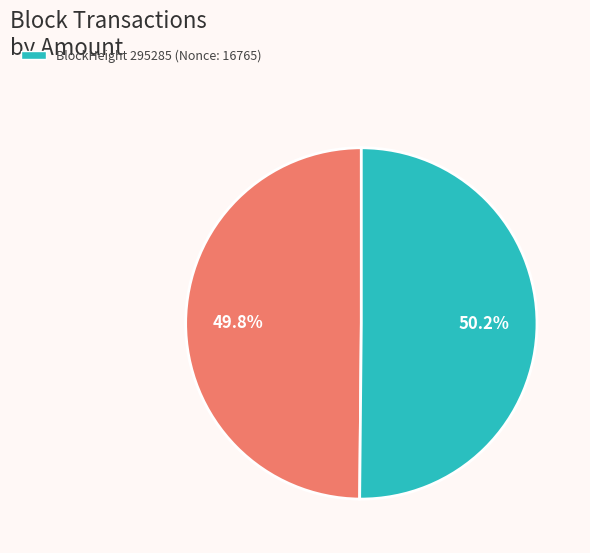

Is there a majority slice in this chart?

Yes